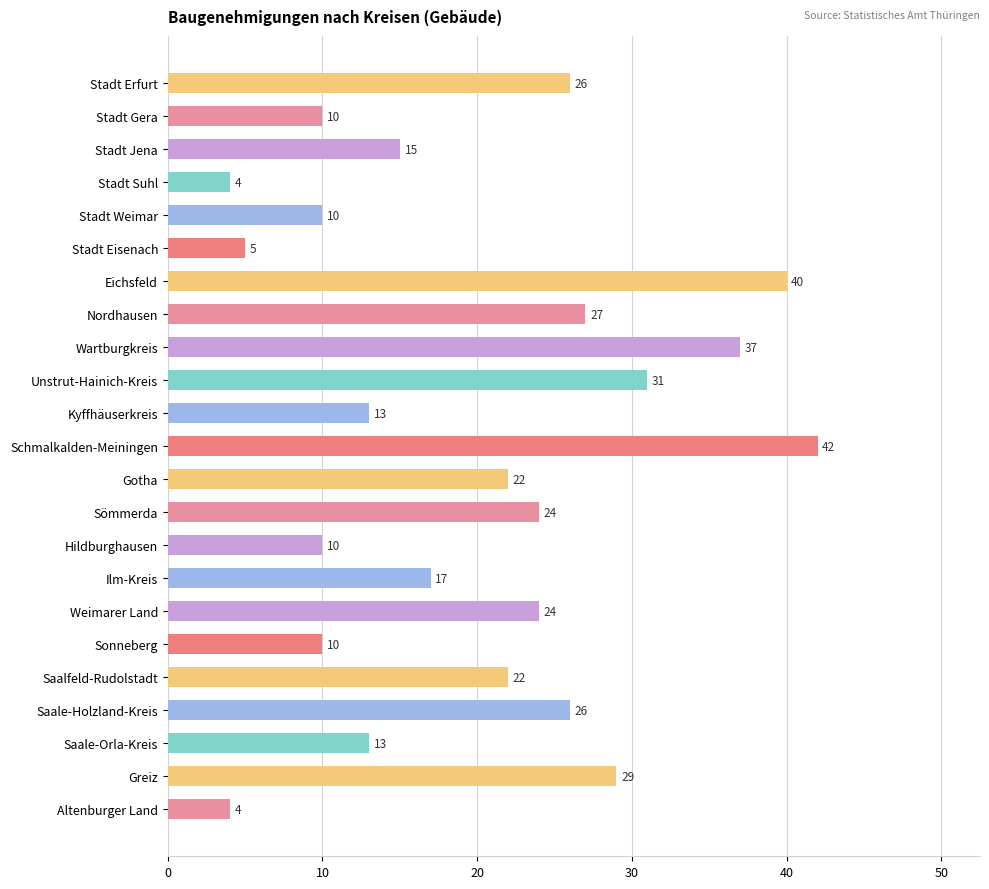

What is the label of the 19th bar from the bottom?

Stadt Weimar